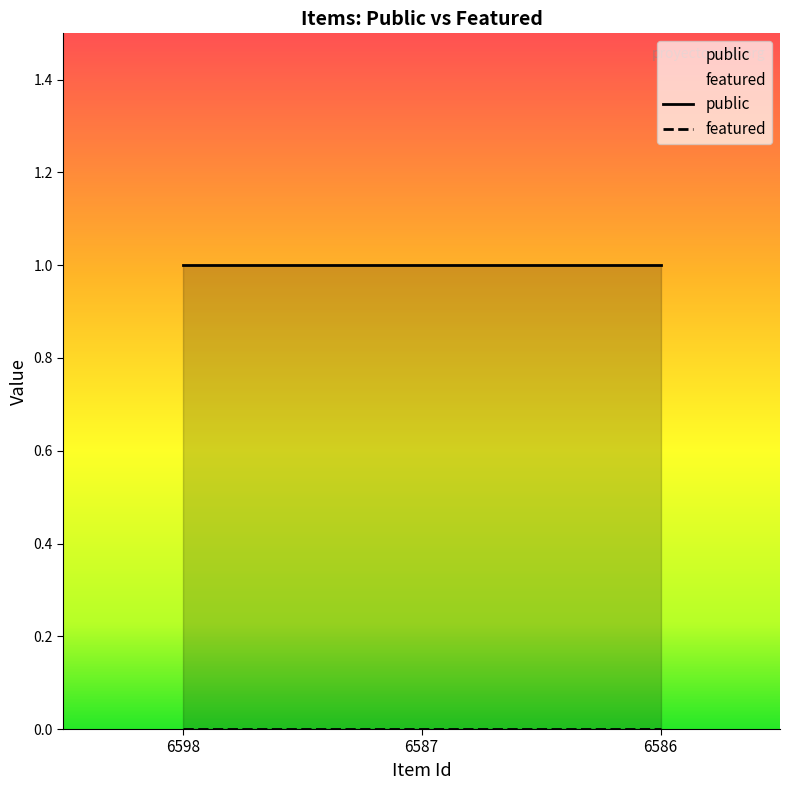

What is the difference between the highest and lowest values at 6587?

1